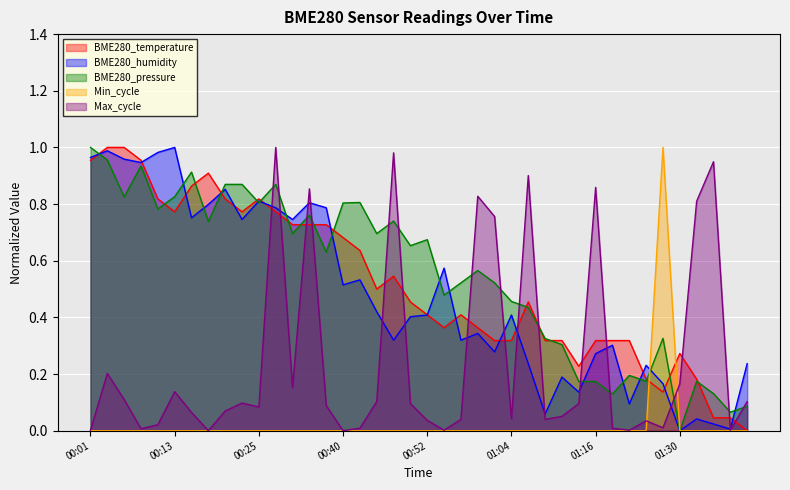

The value of Max_cycle at 00:40 is -0.6. True or false?

False